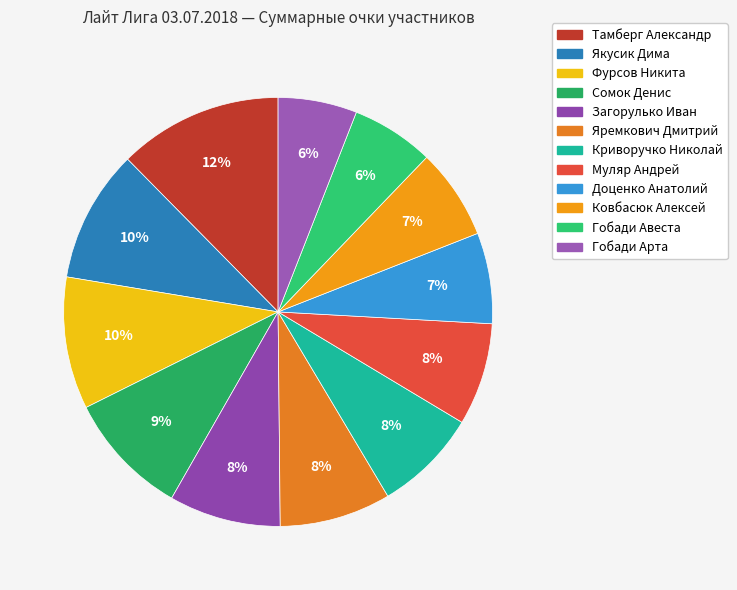

To the nearest percent, what portion does Ковбасюк Алексей represent?

7%